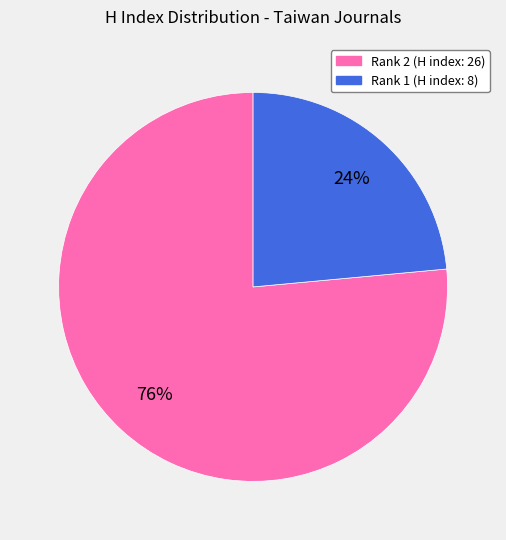

Combined, do Rank 2 (H index: 26) and Rank 1 (H index: 8) account for over 50%?

Yes